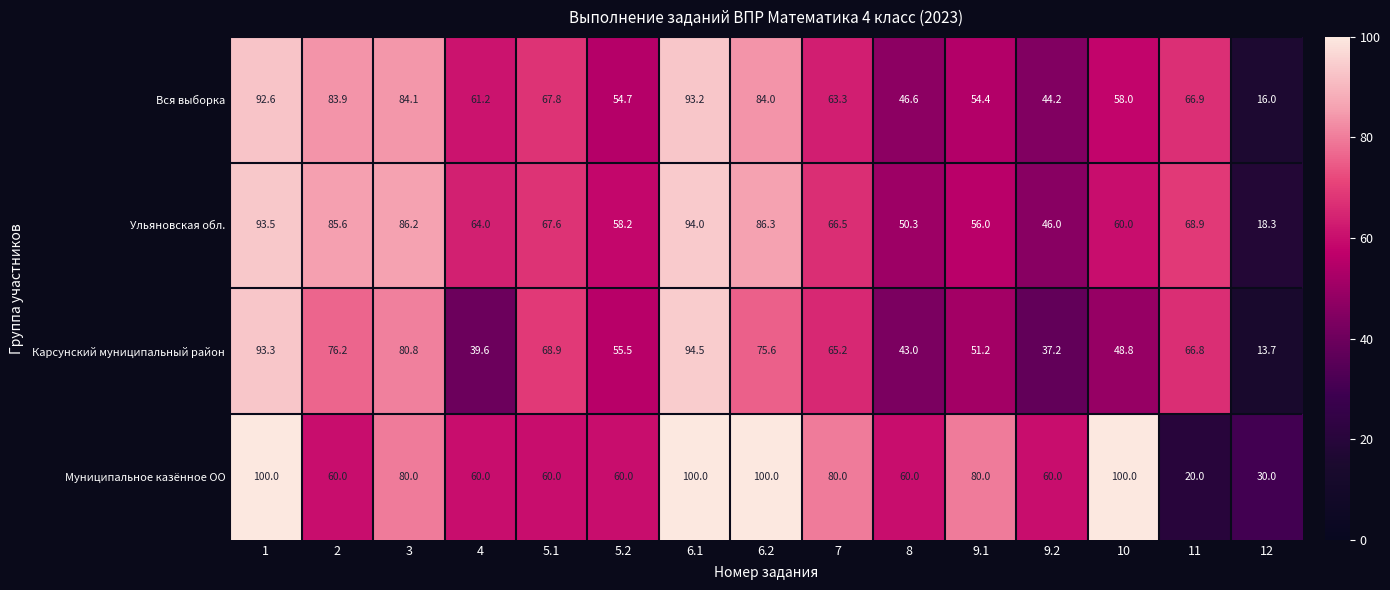

At which category does the chart reach its minimum across all series?

12